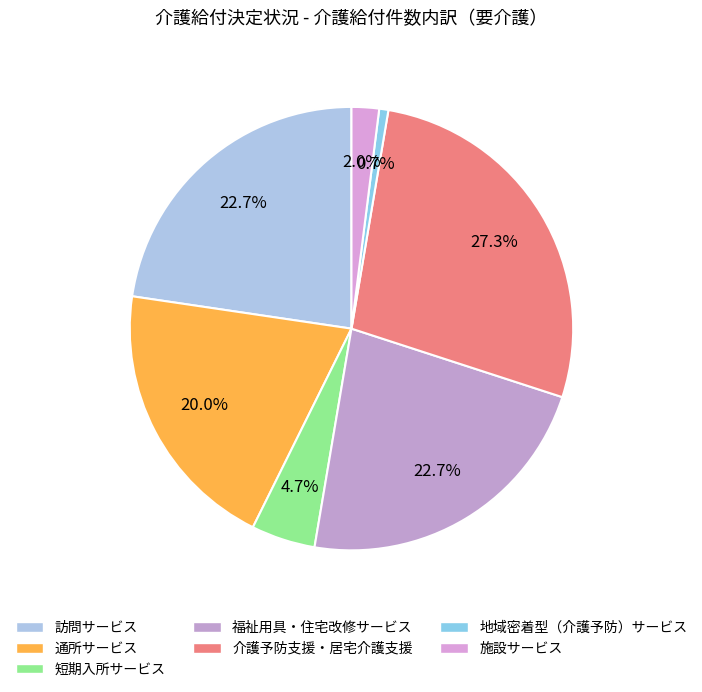

Do 福祉用具・住宅改修サービス and 訪問サービス together represent more than half of the pie?

No